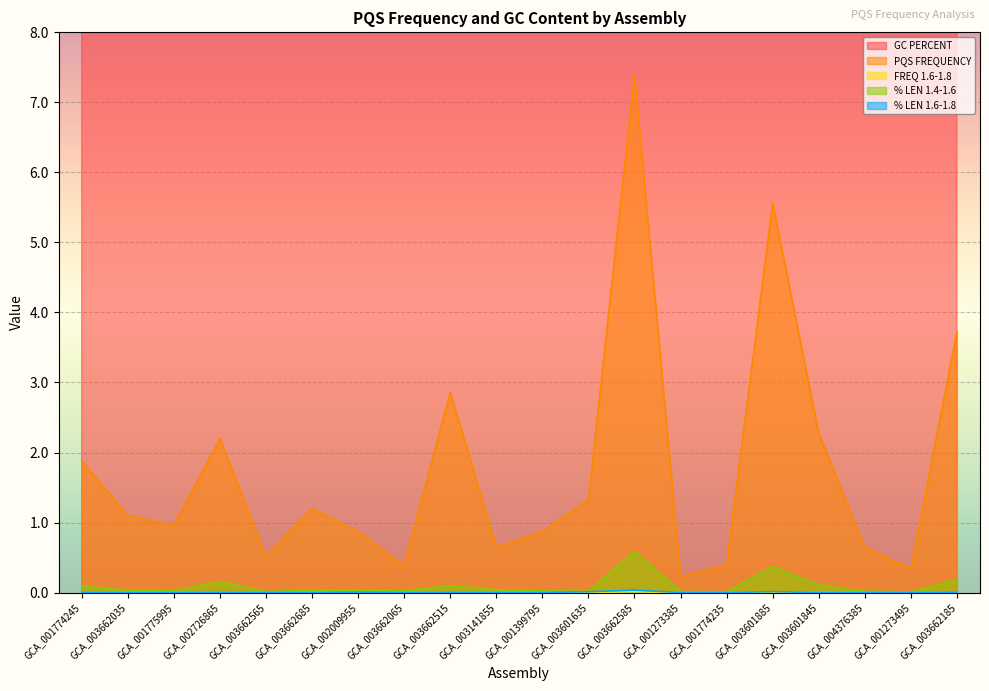

True or false: % LEN 1.4-1.6 has a value of 0.0 at GCA_003662515.

False